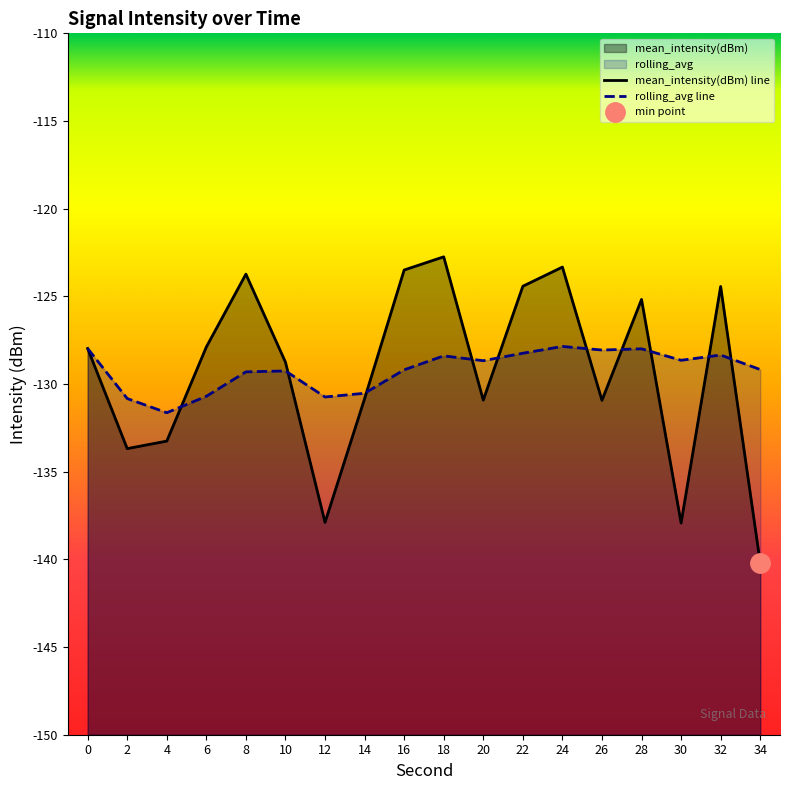

What are all the series names shown in the legend?

mean_intensity(dBm) line, rolling_avg line